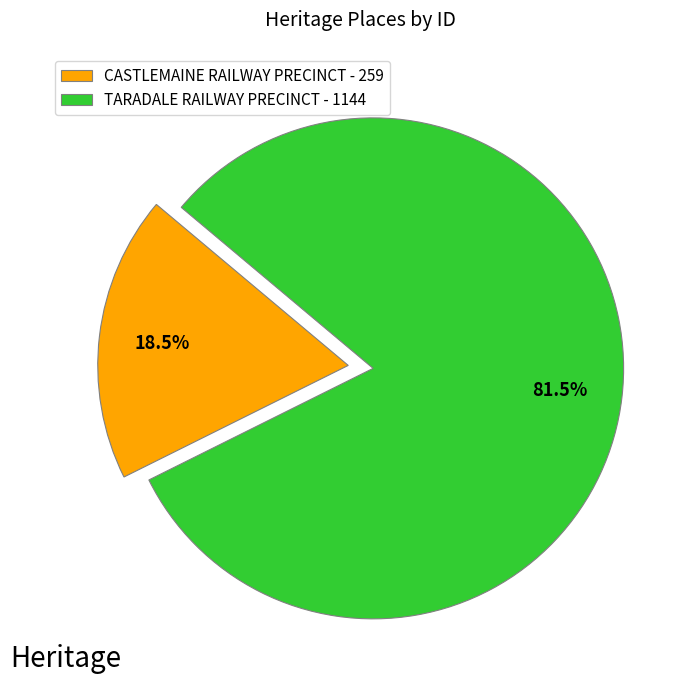

What is the majority slice?

TARADALE RAILWAY PRECINCT